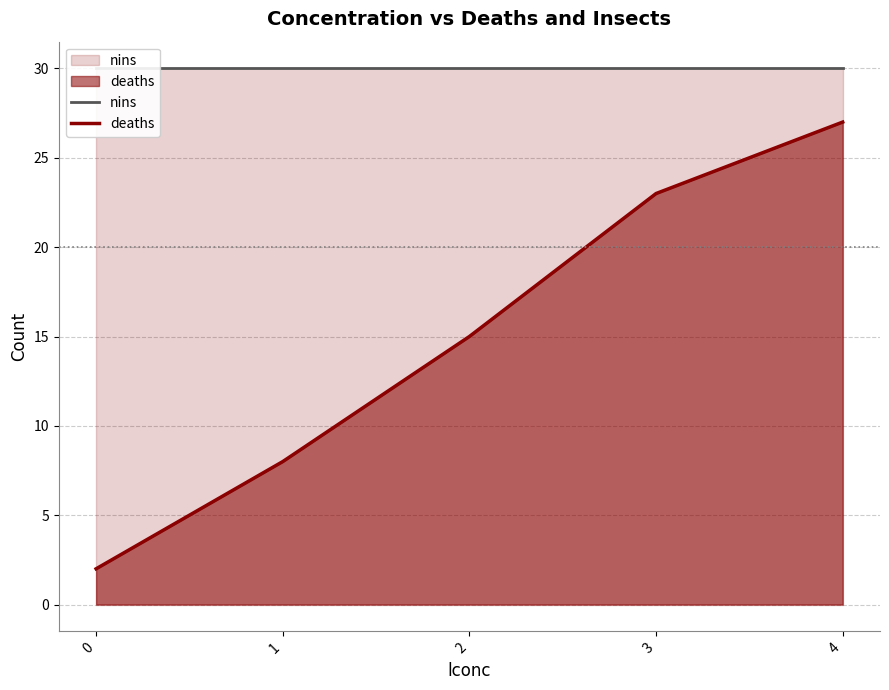

What is the approximate value of nins at 0?

30